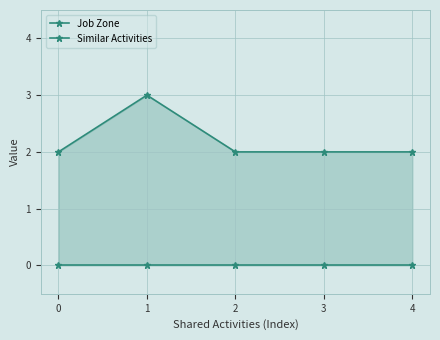

True or false: Job Zone has more than 2 interior local peaks.

False